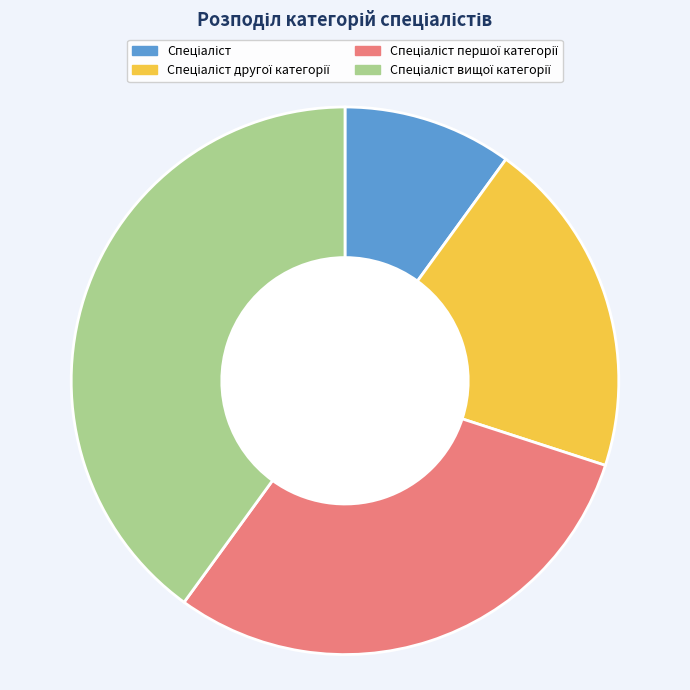

How many segments does this pie chart have?

4